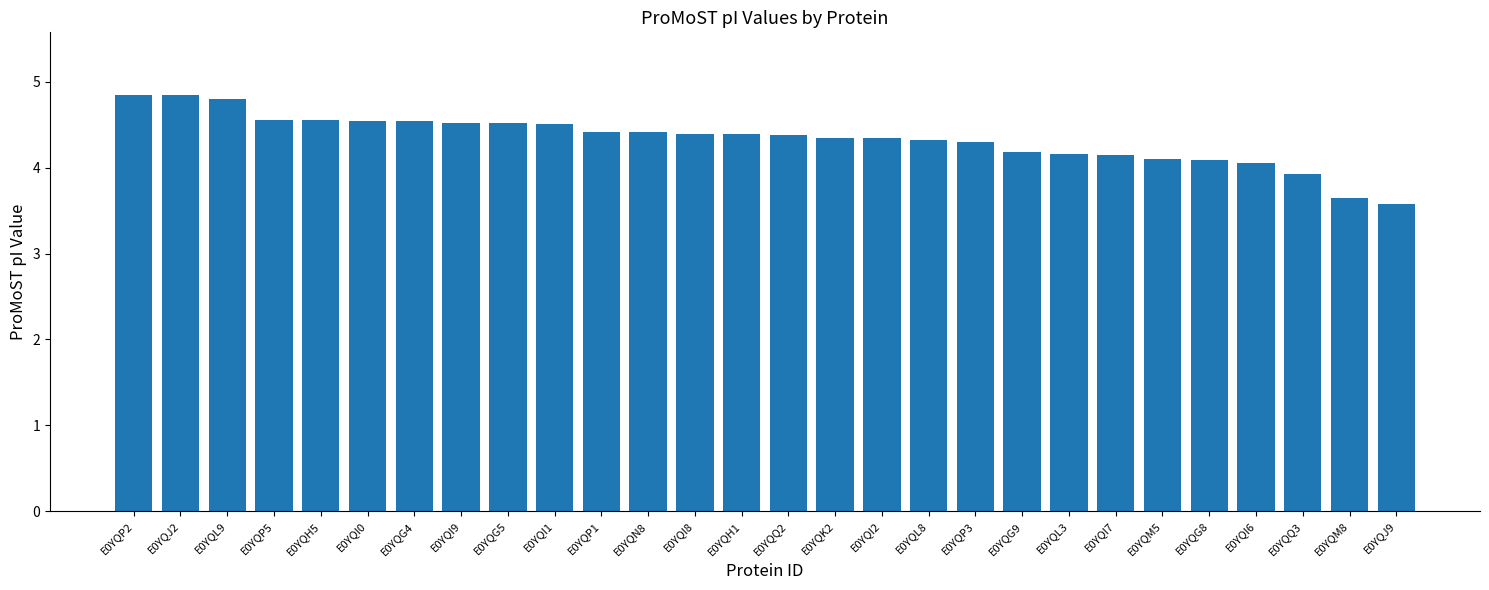

Are the bars horizontal?

No